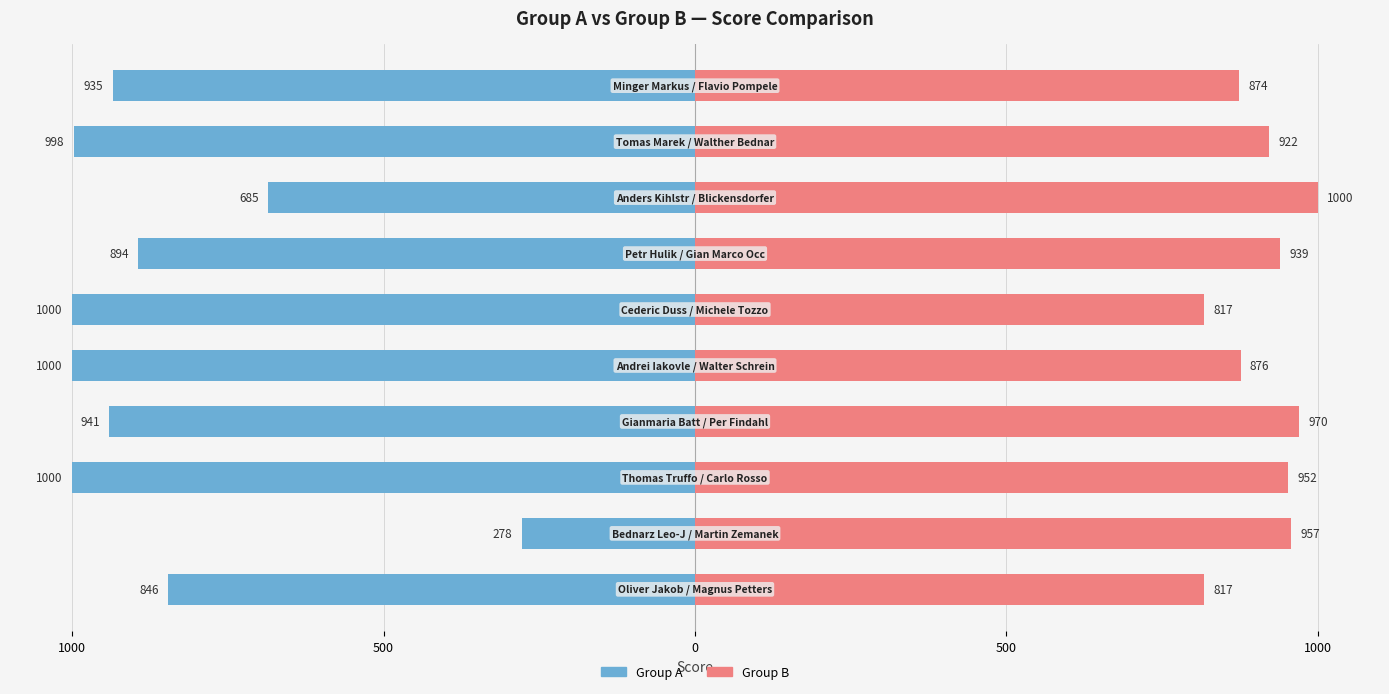

Count the number of categories in the chart.

10